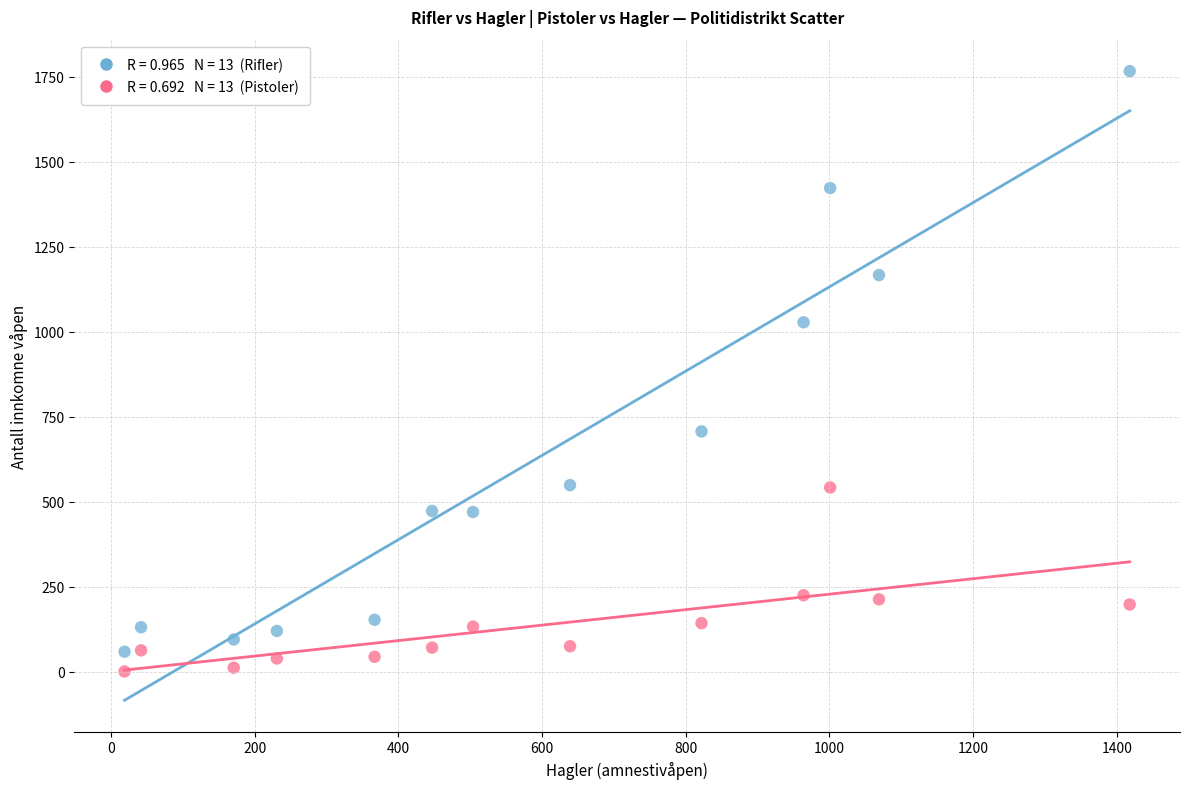

Across all data points, what is the range of X values (max minus min)?

1399